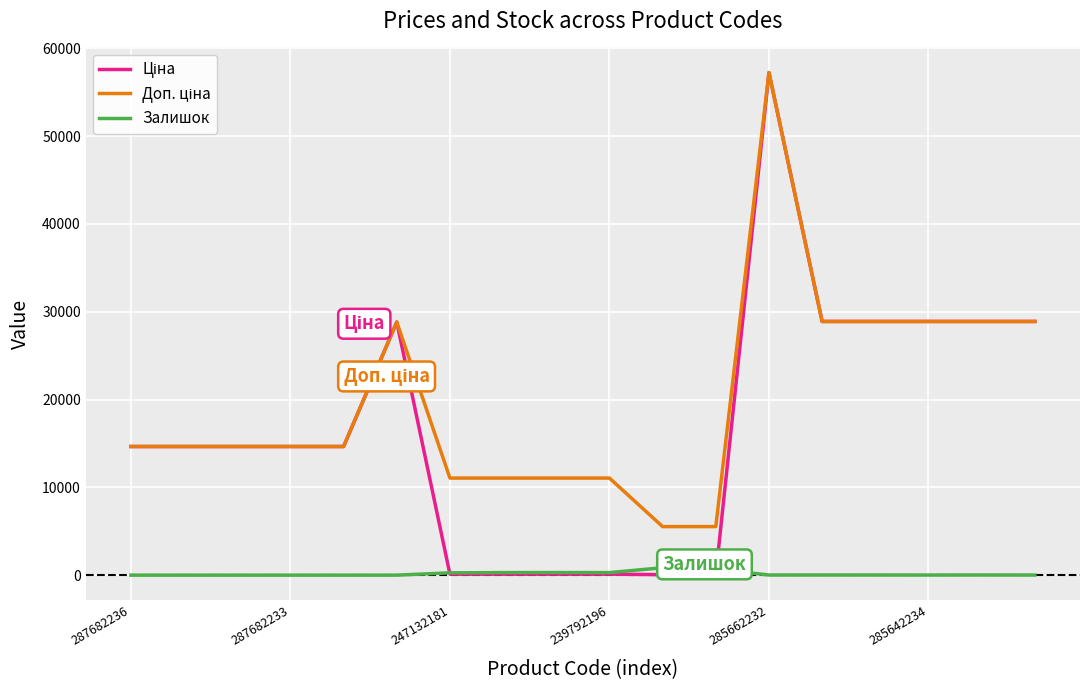

What is the greatest value displayed?

57235.5